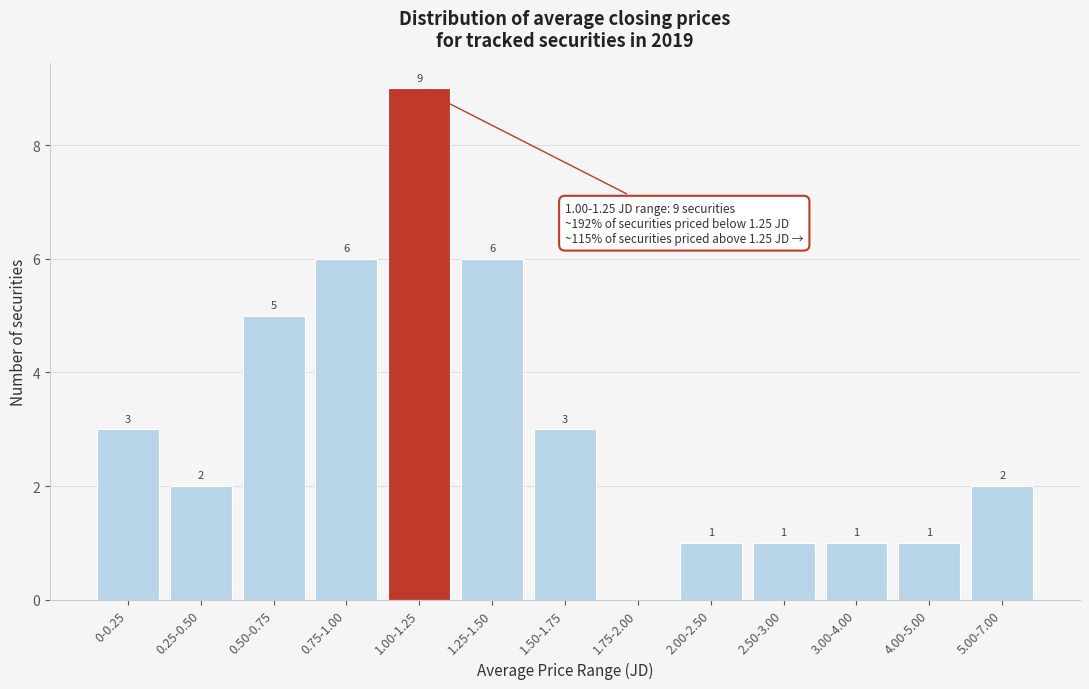

Reading right to left, transcribe all the data shown in this chart.

5.00-7.00=2	4.00-5.00=1	3.00-4.00=1	2.50-3.00=1	2.00-2.50=1	1.75-2.00=0	1.50-1.75=3	1.25-1.50=6	1.00-1.25=9	0.75-1.00=6	0.50-0.75=5	0.25-0.50=2	0-0.25=3